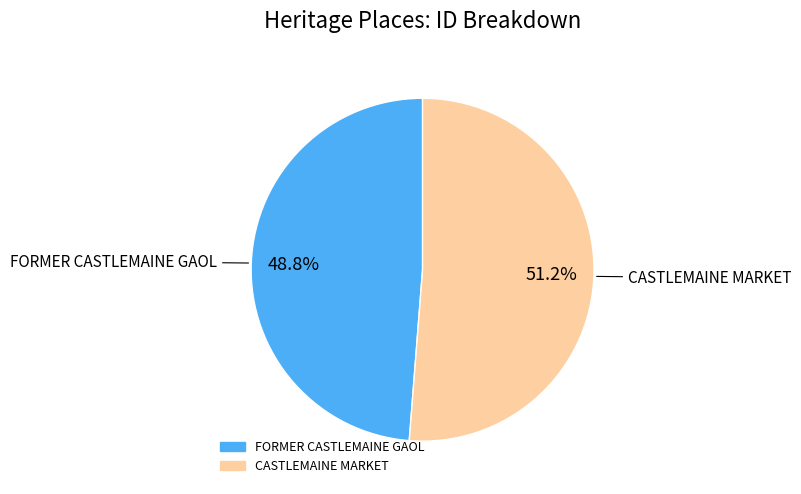

What is the ratio of the value at FORMER CASTLEMAINE GAOL to the value at CASTLEMAINE MARKET?

1.0